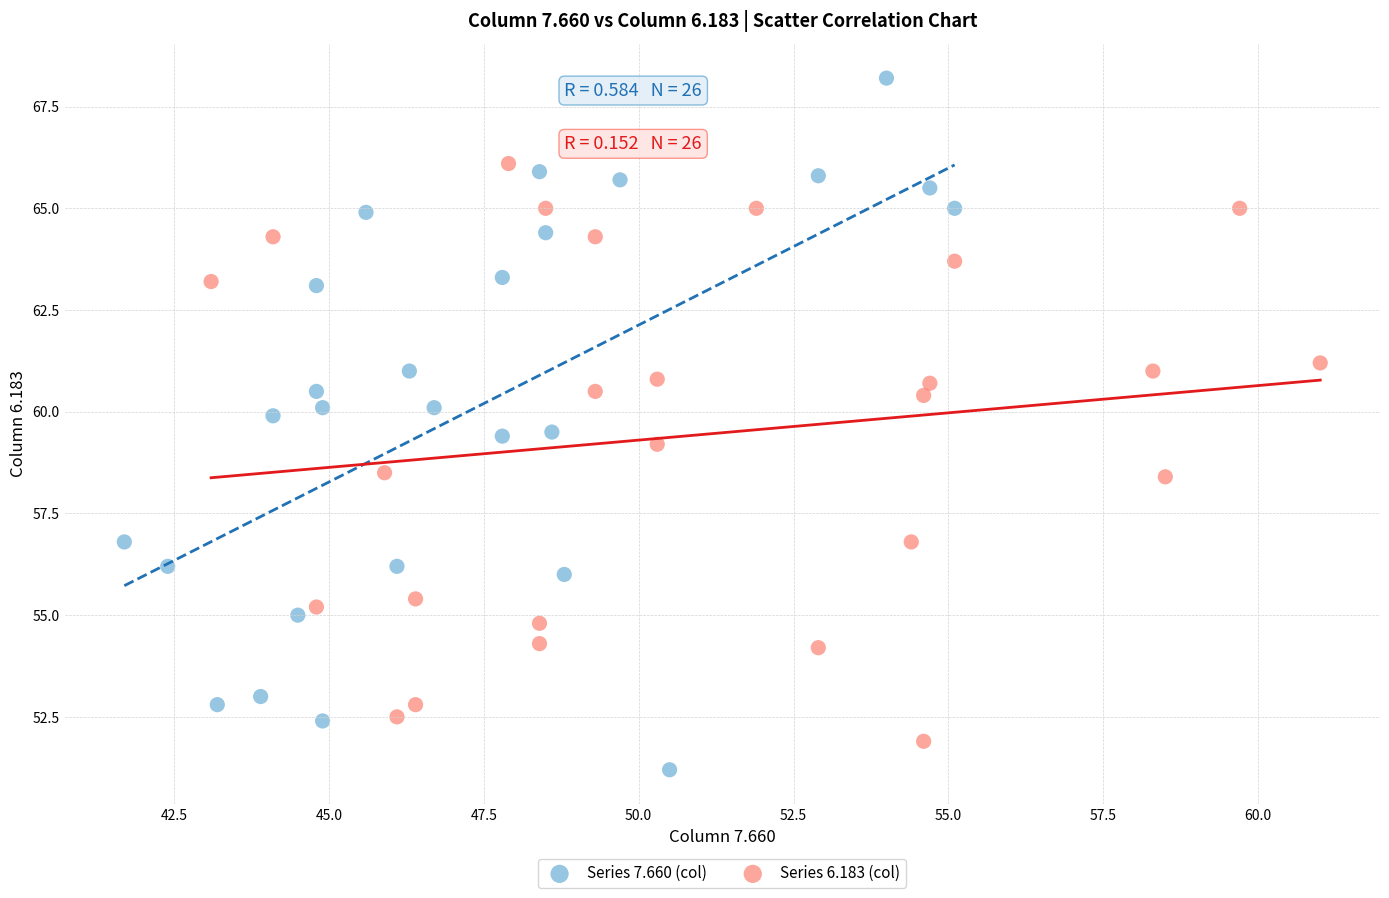

Which series has the widest spread of Y values?

Series 7.660 (col)